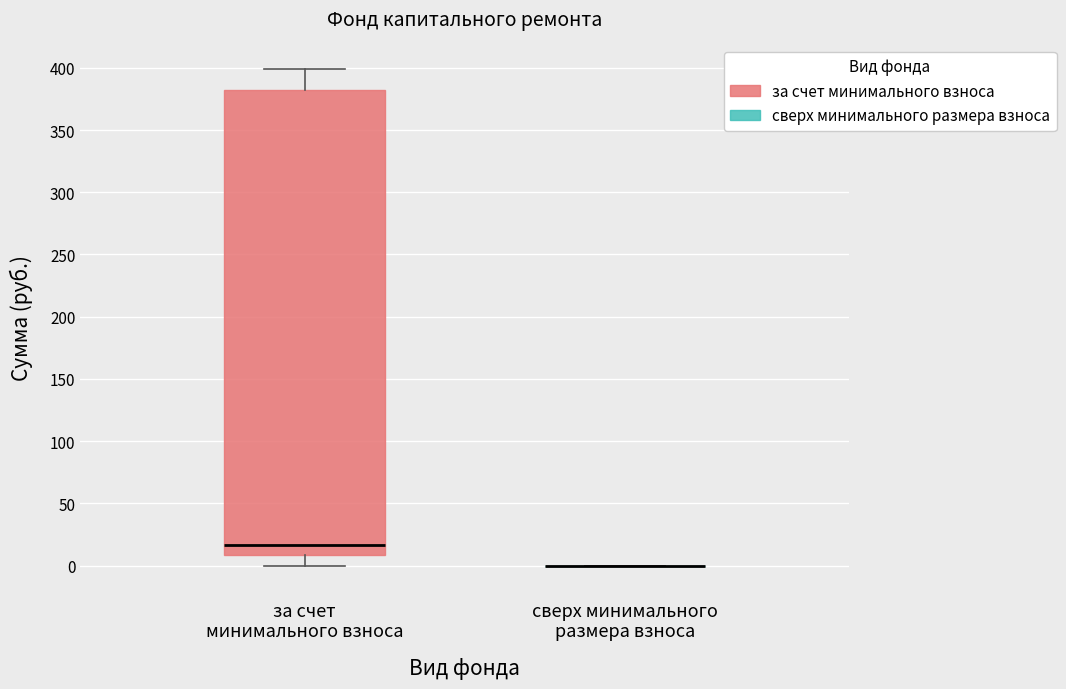

Reading left to right, read every box against the y-axis: the position of its median line, the range the box covers, and the ends of its whiskers. The values are not printed on the chart, so give them approximately, as read against the axis.

за счет минимального взноса: median 15, box 10 to 385, whiskers 0 to 400
сверх минимального размера взноса: box collapsed to a line at 0, whiskers 0 to 0